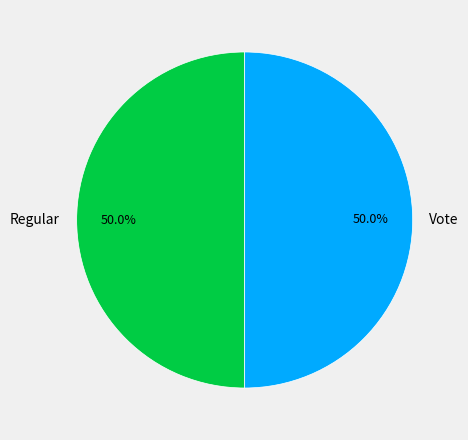

To the nearest percent, what percentage of the pie is Regular?

50%